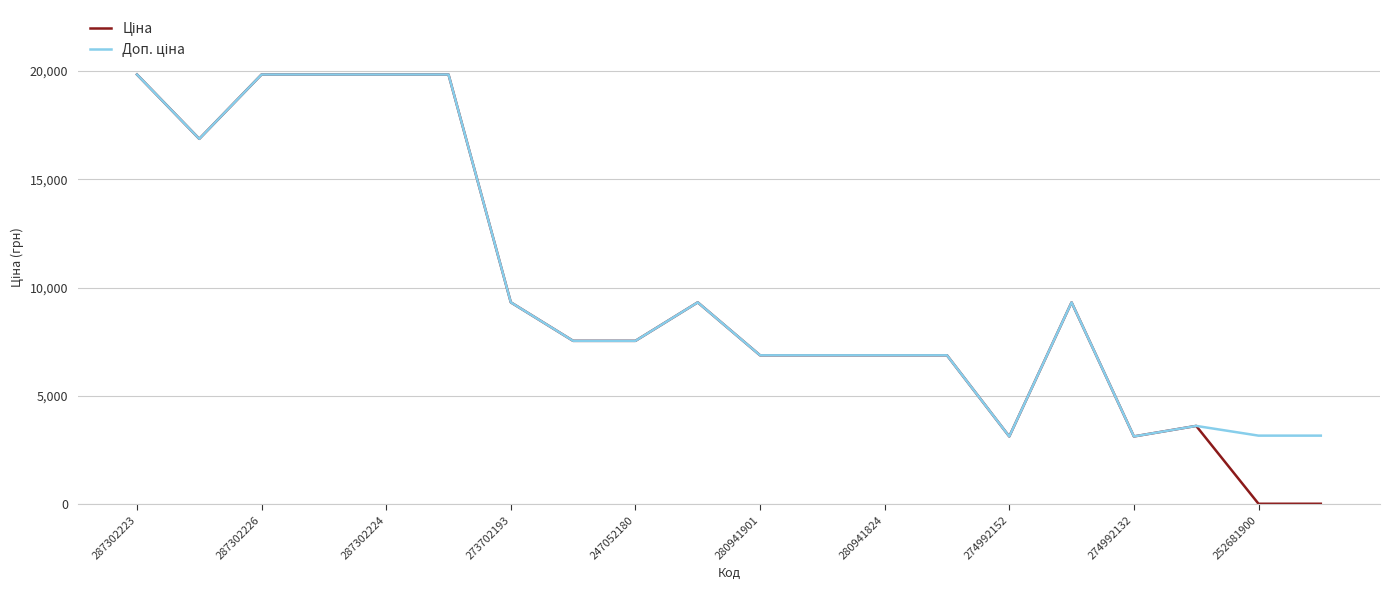

True or false: Ціна and Доп. ціна intersect in this chart.

False